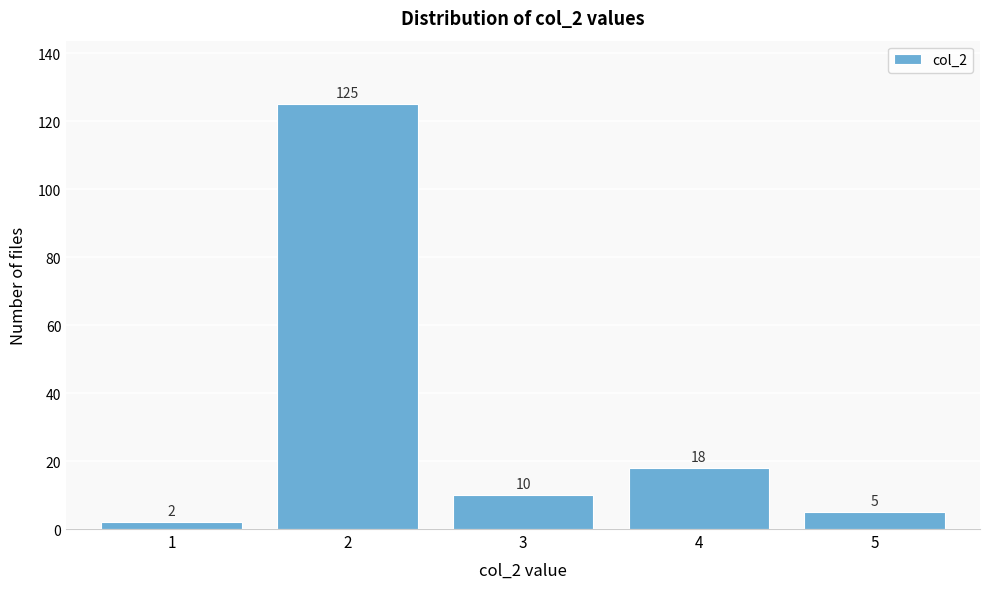

Reading left to right, what are all the values shown in this chart?

1=2	2=125	3=10	4=18	5=5